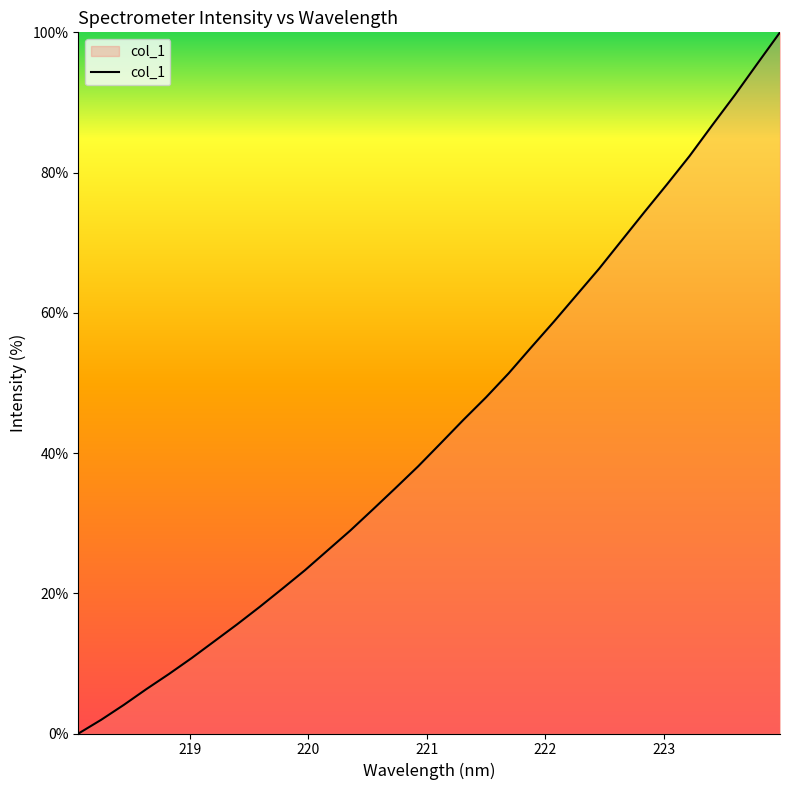

What is the greatest value displayed?

100.0